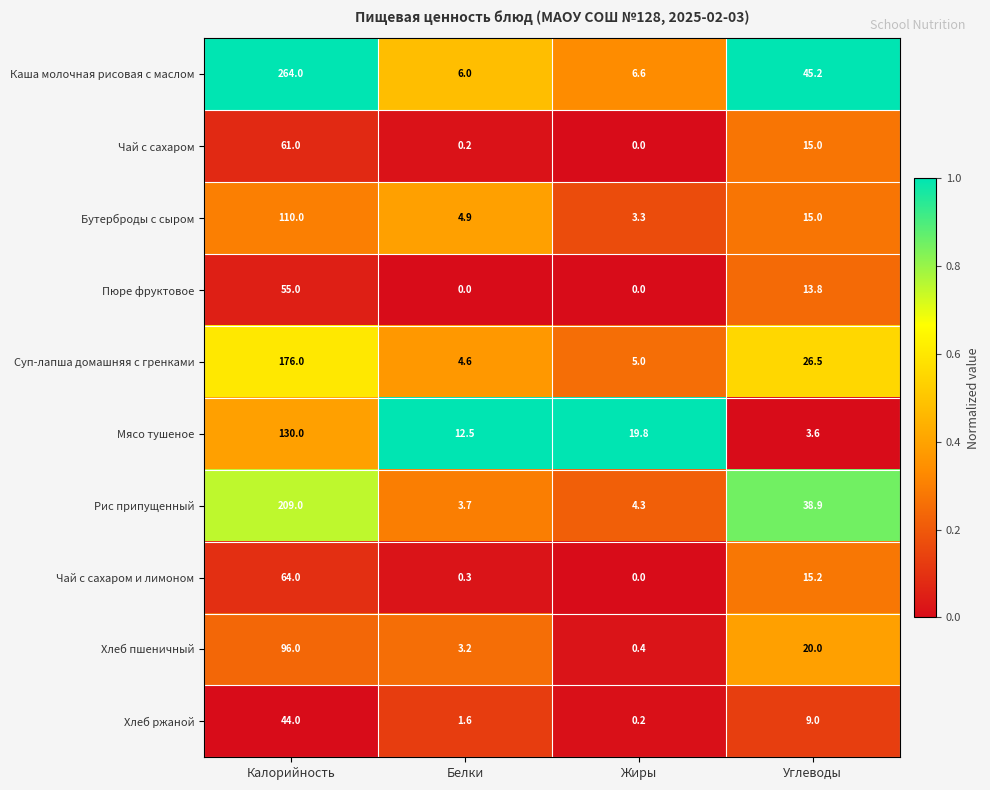

How many series are shown in this chart?

10